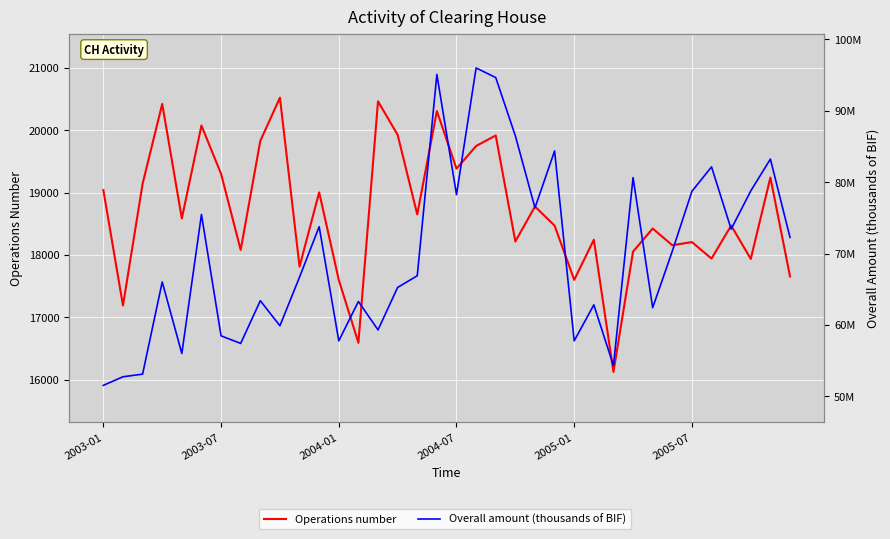

What is the sum of all Overall amount (thousands of BIF) values?

2515408420